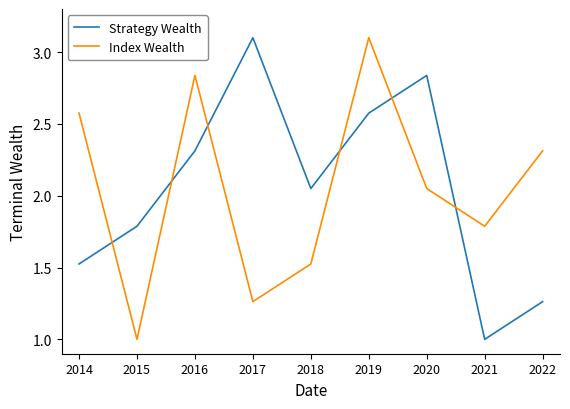

What is the spread (max minus min) of values at 2021?

0.8